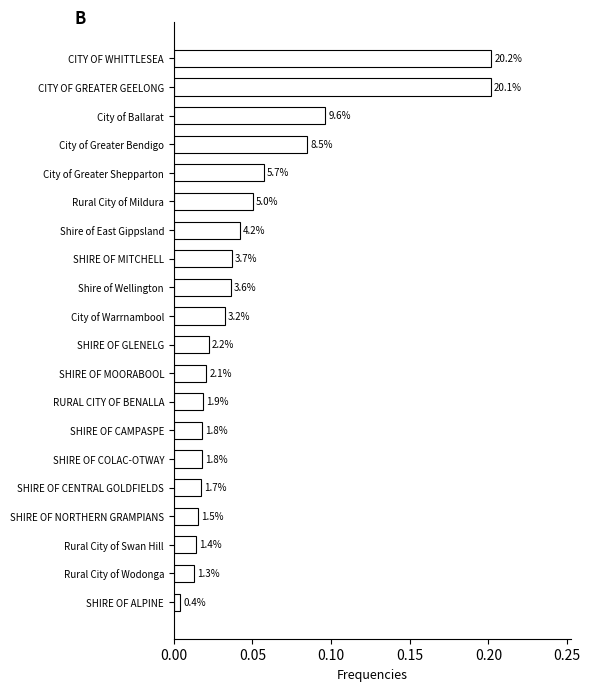

What is the maximum value shown in the chart?

0.2